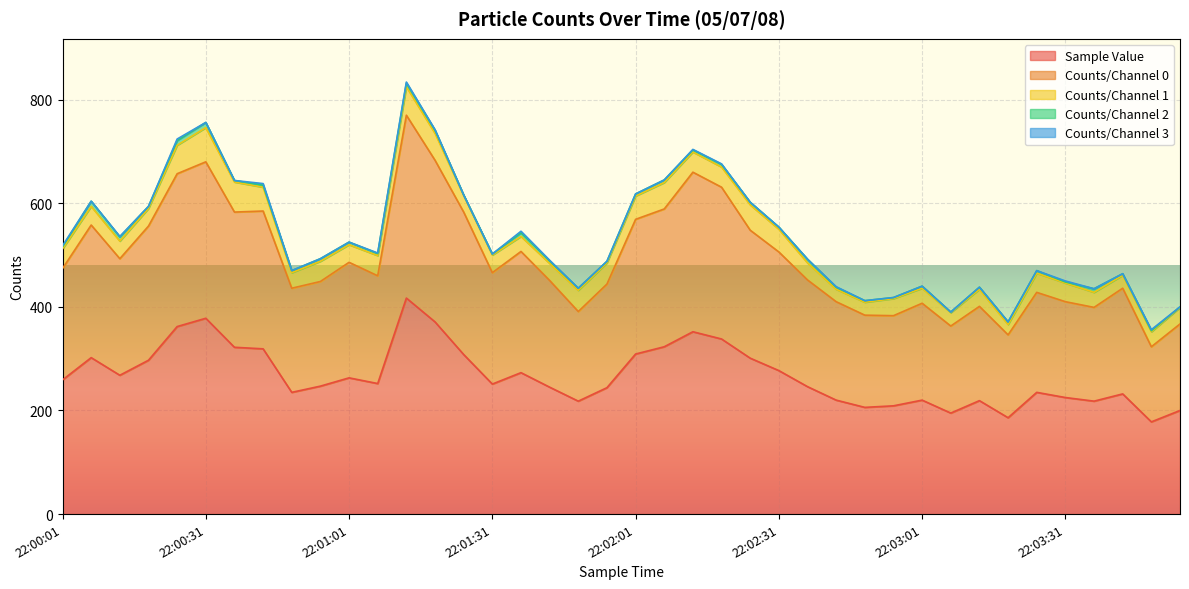

At how many categories does at least one series exceed 30?

40